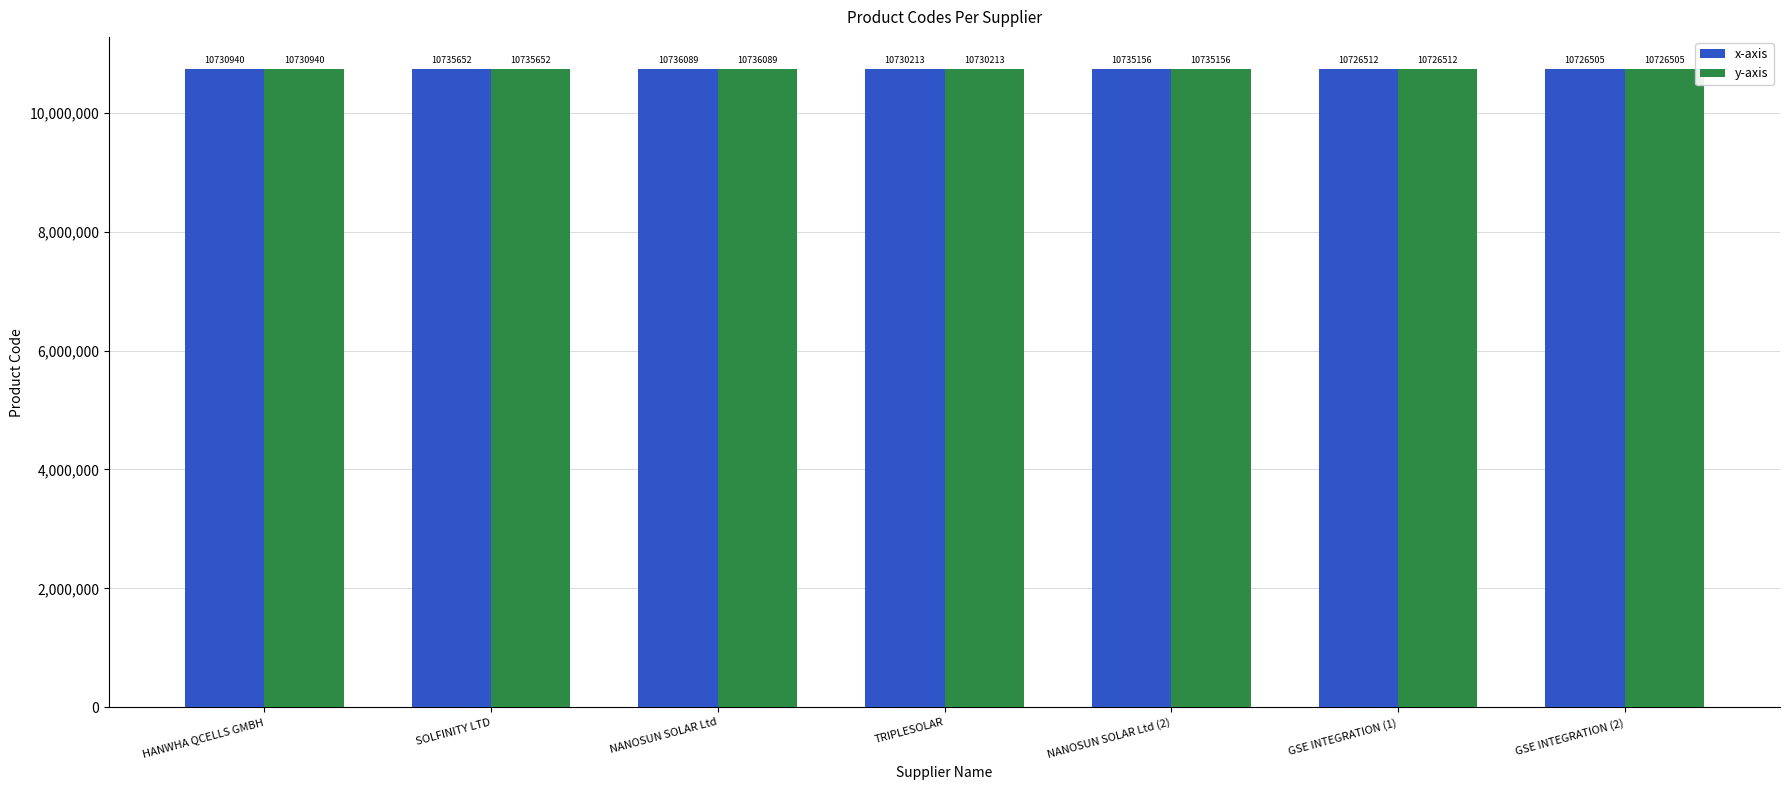

What is the value of the y-axis bar at the 5th from the left?

10735156